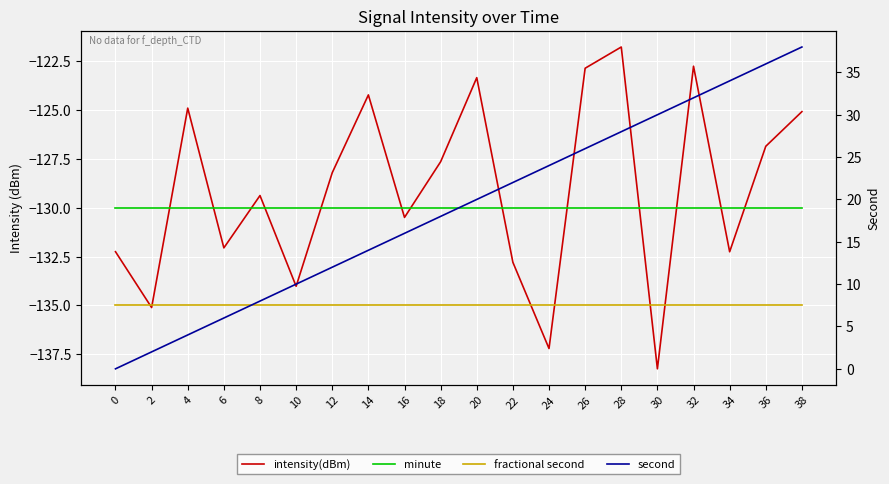

What is the difference between the maximum and minimum values in the intensity(dBm) series?

16.5